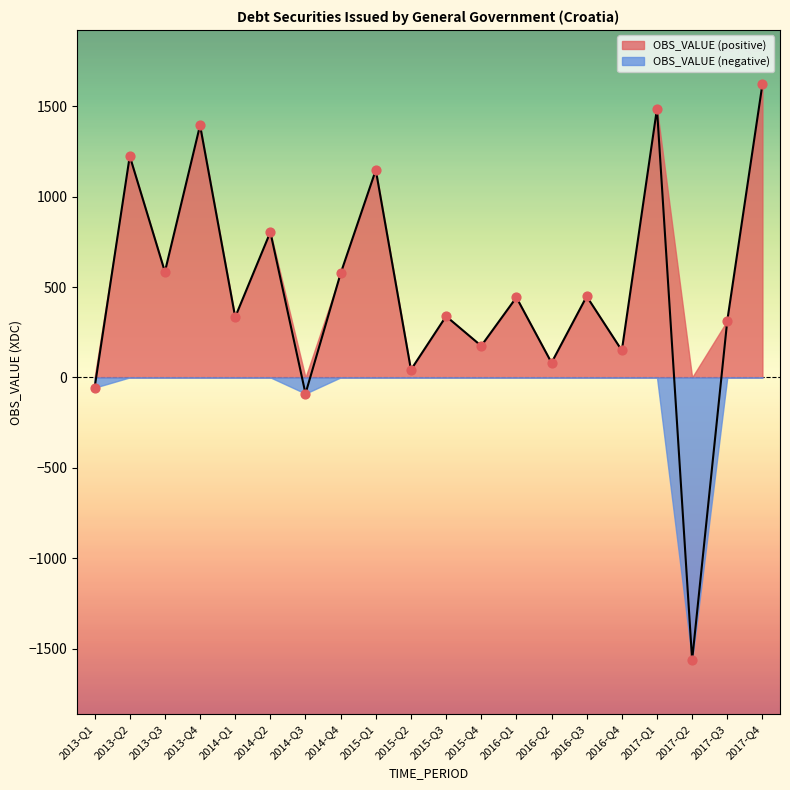

Between 2017-Q1 and 2014-Q4, which is larger?

2017-Q1